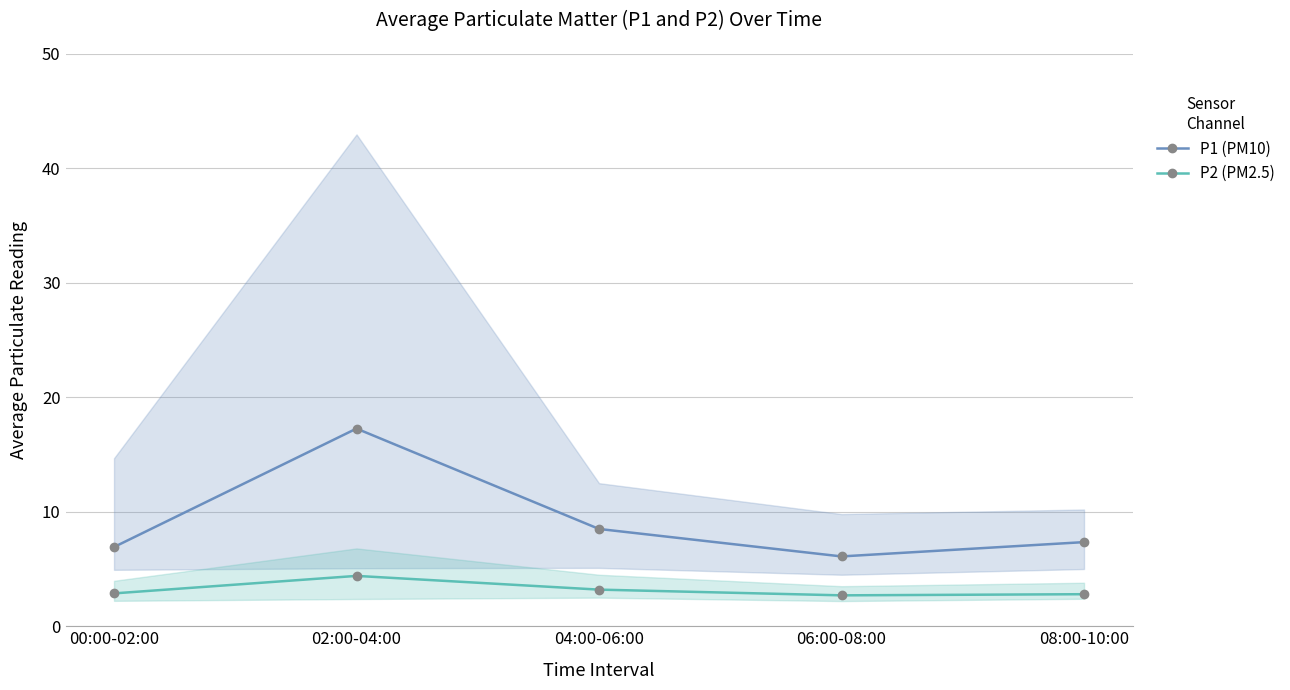

True or false: P1 (PM10) has more than 0 points higher than both neighbors.

True